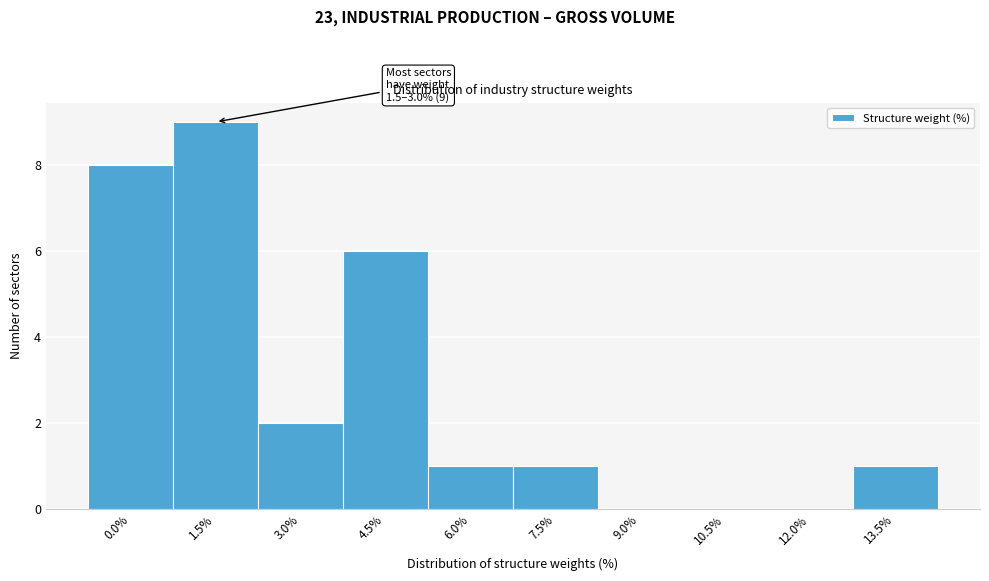

Reading left to right, transcribe all the data shown in this chart.

0.0%=8	1.5%=9	3.0%=2	4.5%=6	6.0%=1	7.5%=1	9.0%=0	10.5%=0	12.0%=0	13.5%=1